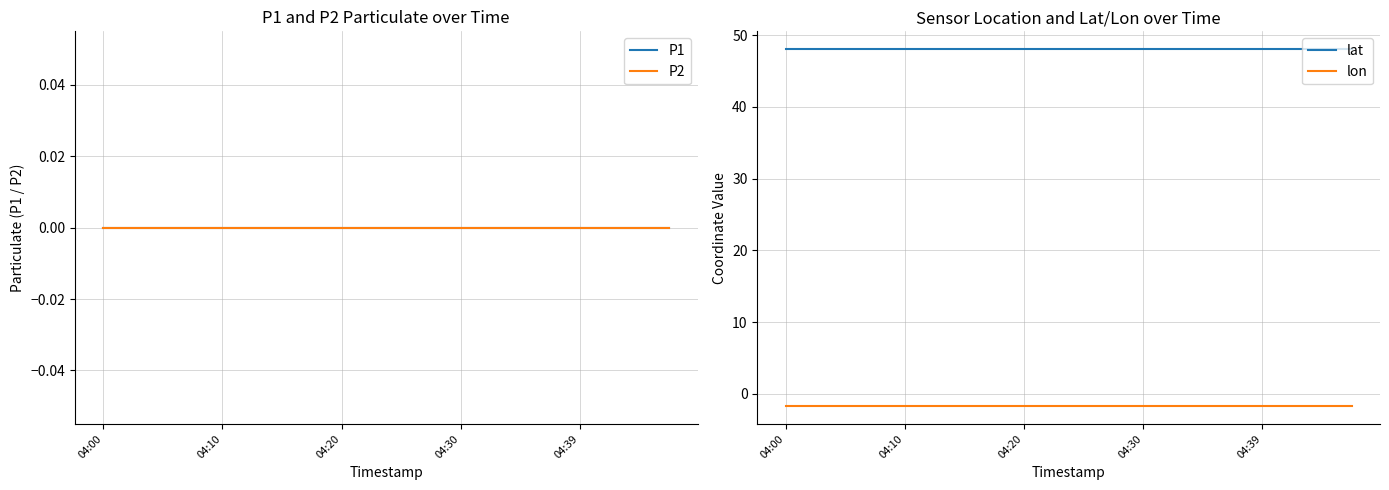

Is it true that lon equals -1.7 at 04:00?

True